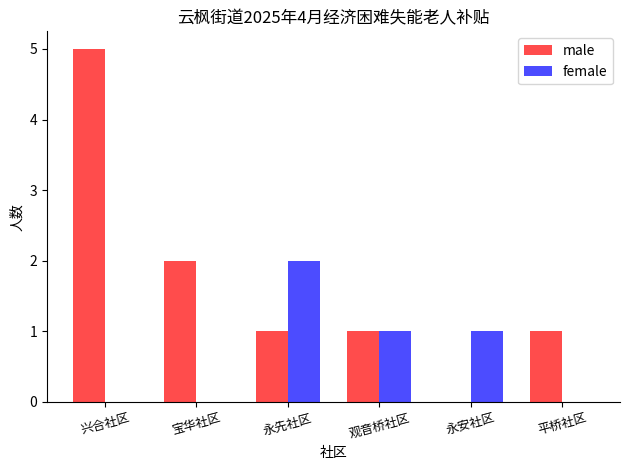

How many groups of bars are there?

6